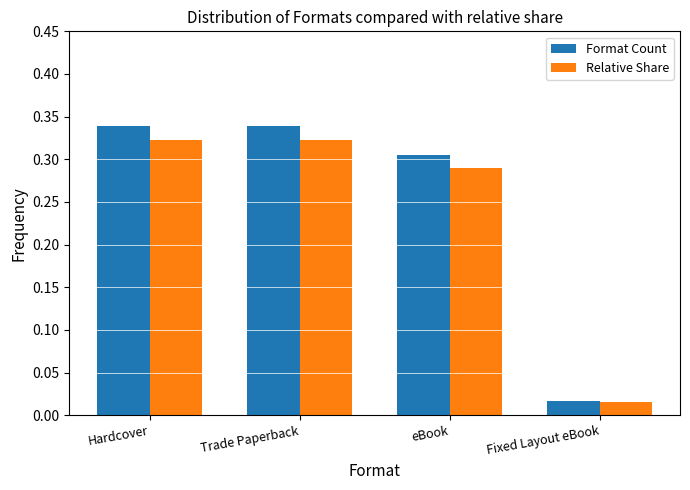

What is the sum of all Relative Share values?

1.0